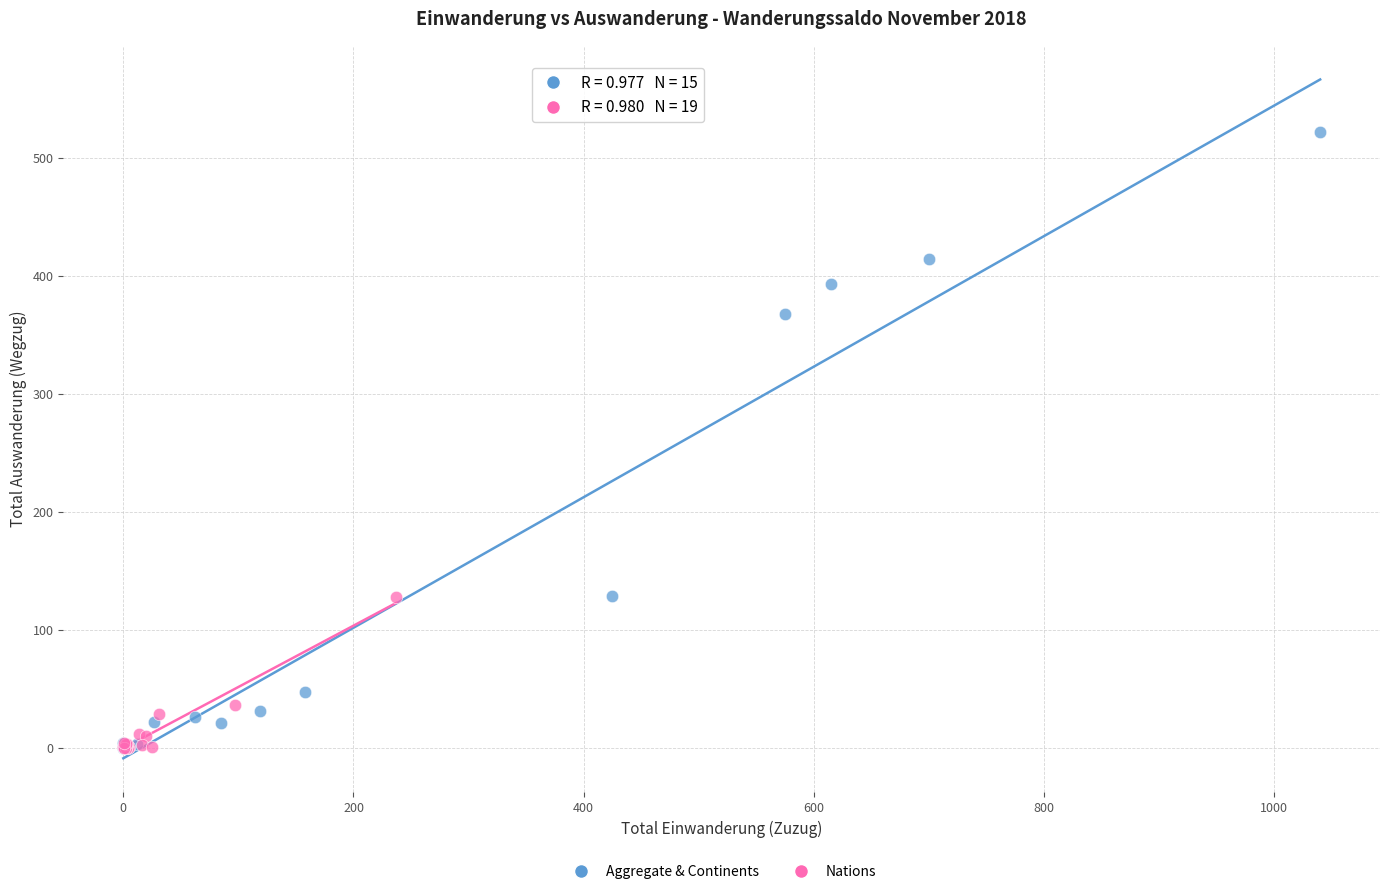

What are all the series names shown in the legend?

Aggregate & Continents, Nations